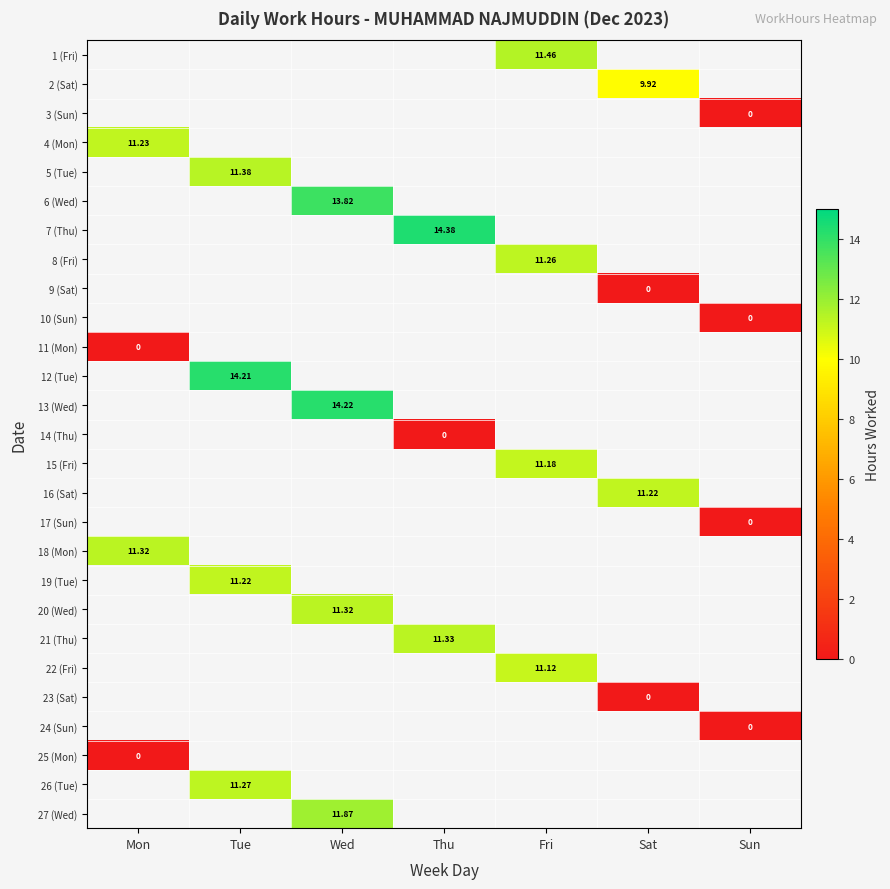

What is the greatest value displayed?

14.4